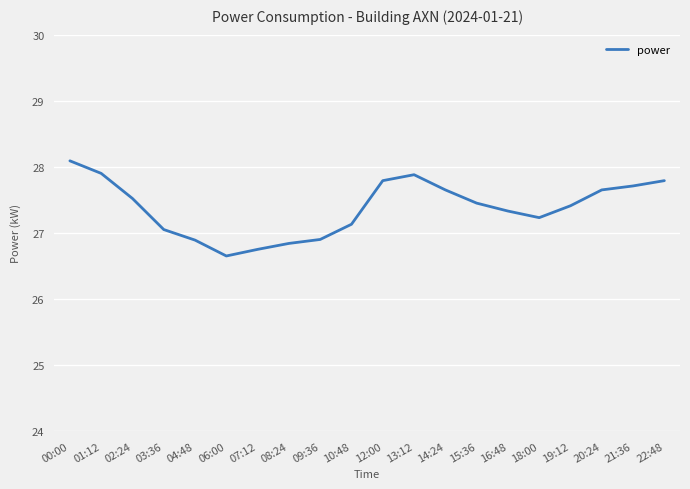

What is the change in value from 16:48 to 18:00?

-0.1